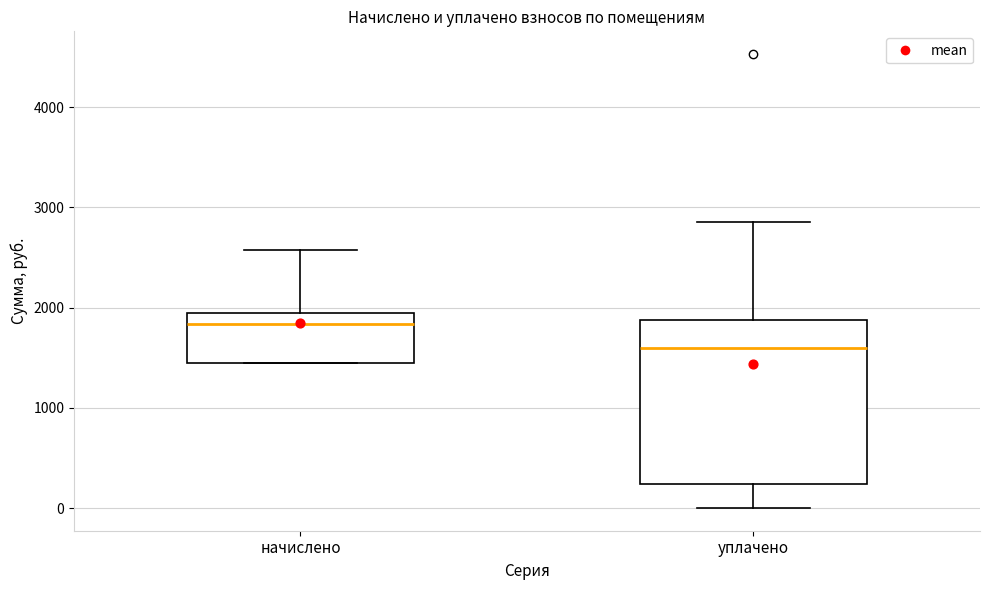

Reading left to right, read every box against the y-axis: the position of its median line, the range the box covers, and the ends of its whiskers. The values are not printed on the chart, so give them approximately, as read against the axis.

начислено: median 1800, box 1500 to 1900, whiskers 1500 to 2600
уплачено: median 1600, box 200 to 1900, whiskers 0 to 2900